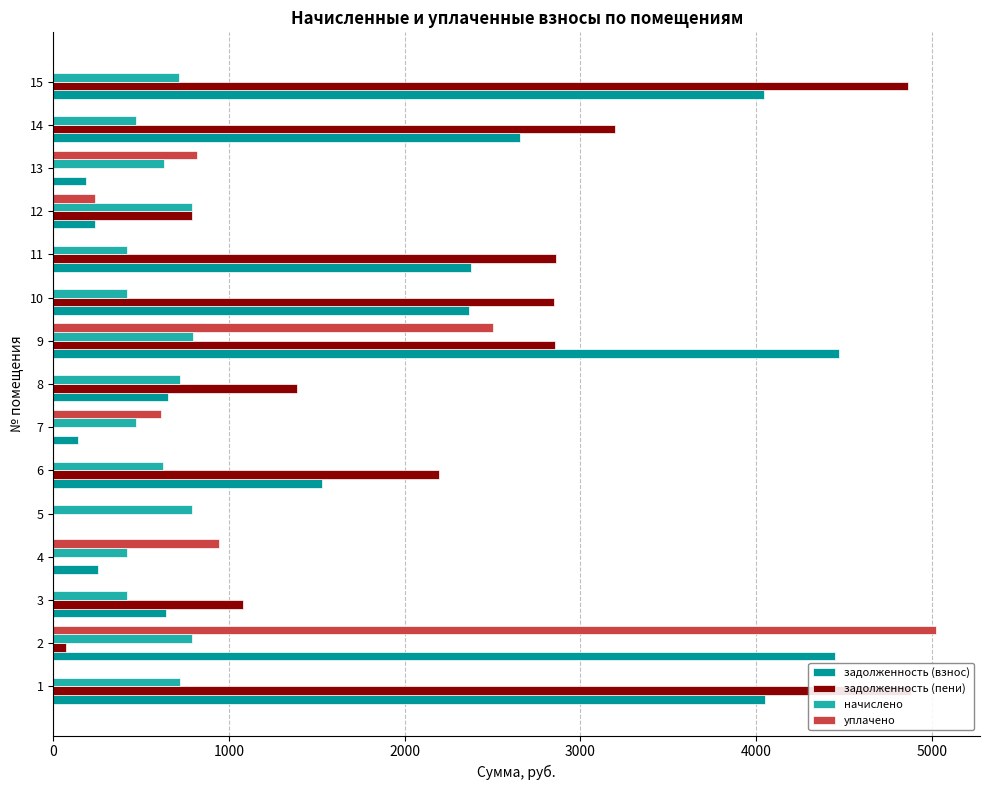

The value of задолженность (пени) at 11 is 1422.2. True or false?

False